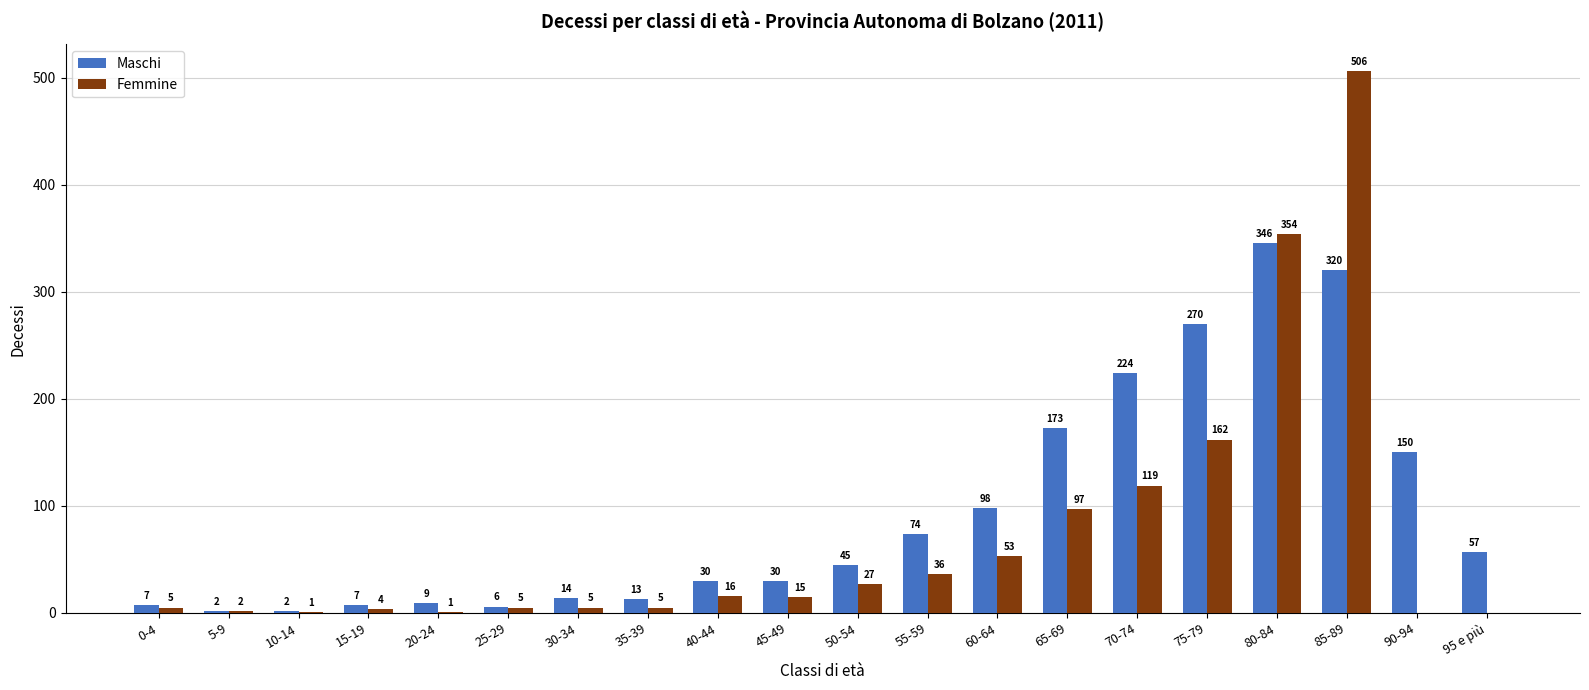

At which category is the sum across all series the highest?

85-89